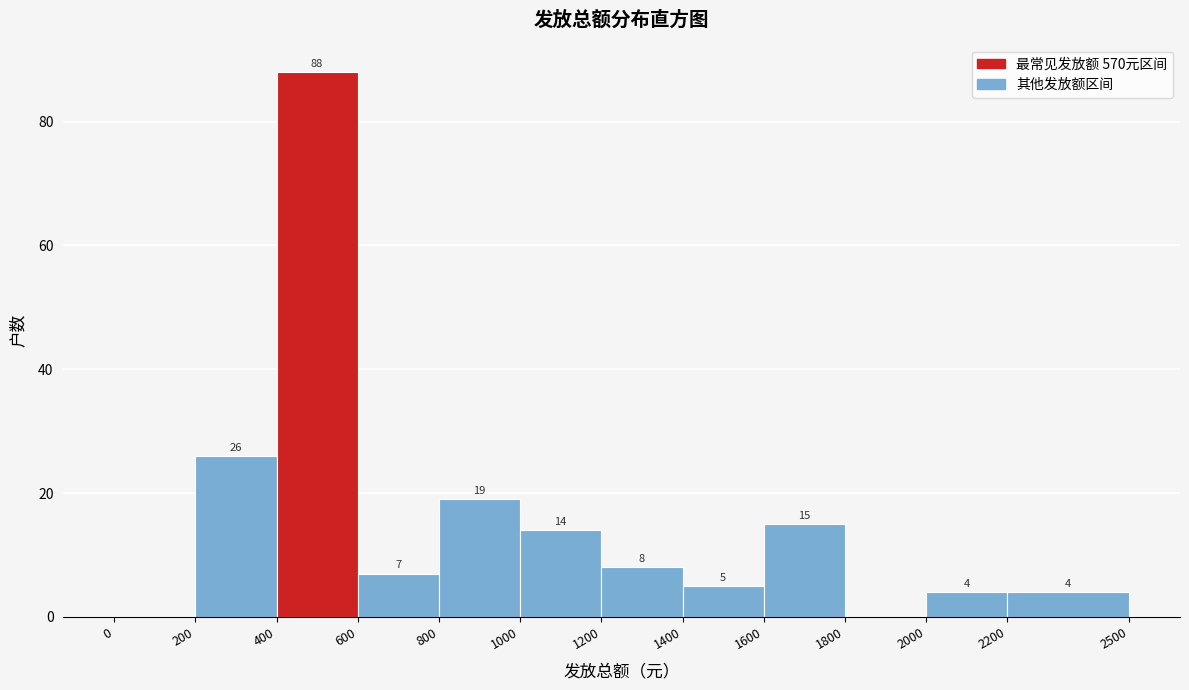

Over which range of the x-axis is the bar tallest?

400 to 600